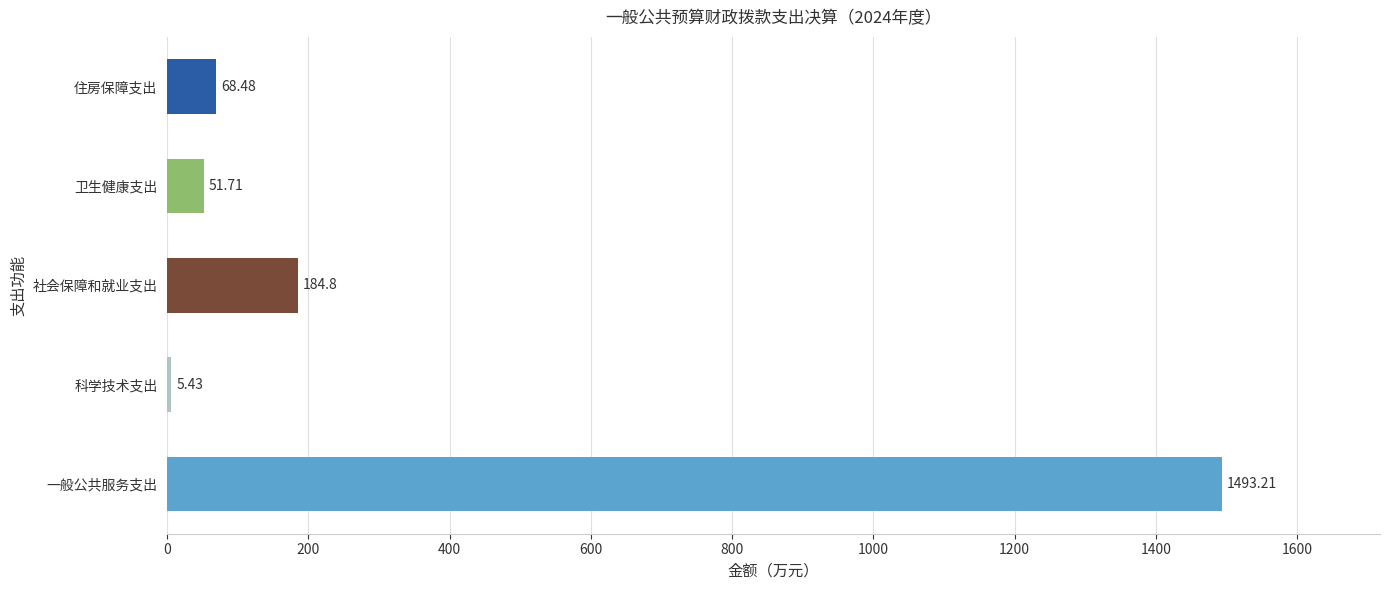

Which category has the highest value across all series?

一般公共服务支出